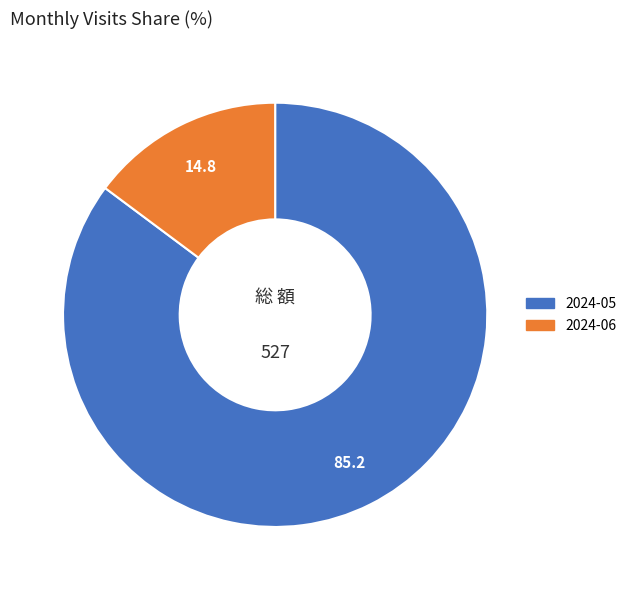

Between 2024-05 and 2024-06, which is larger?

2024-05